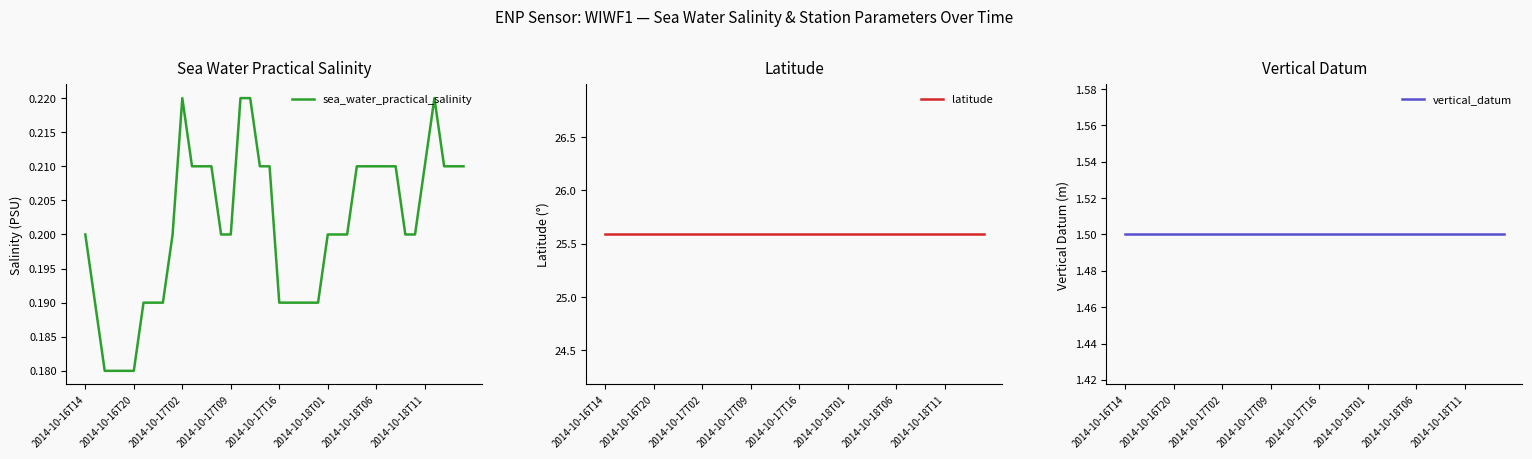

The latitude series shows 43.3 at 27. True or false?

False